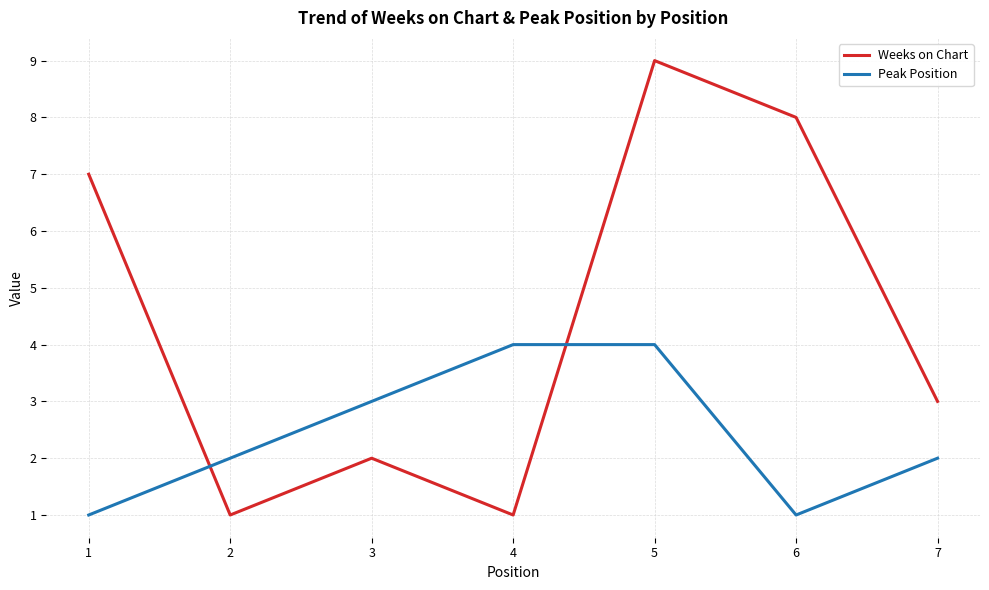

Reading left to right, extract all data points from this chart.

Weeks on Chart: 1=7	2=1	3=2	4=1	5=9	6=8	7=3
Peak Position: 1=1	2=2	3=3	4=4	5=4	6=1	7=2